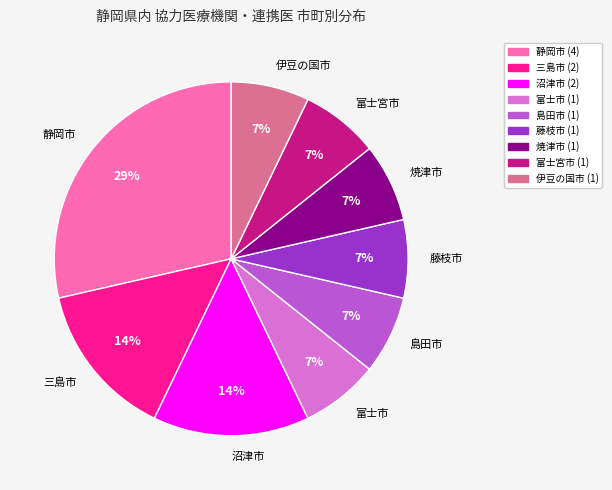

Count the number of slices in the pie.

9